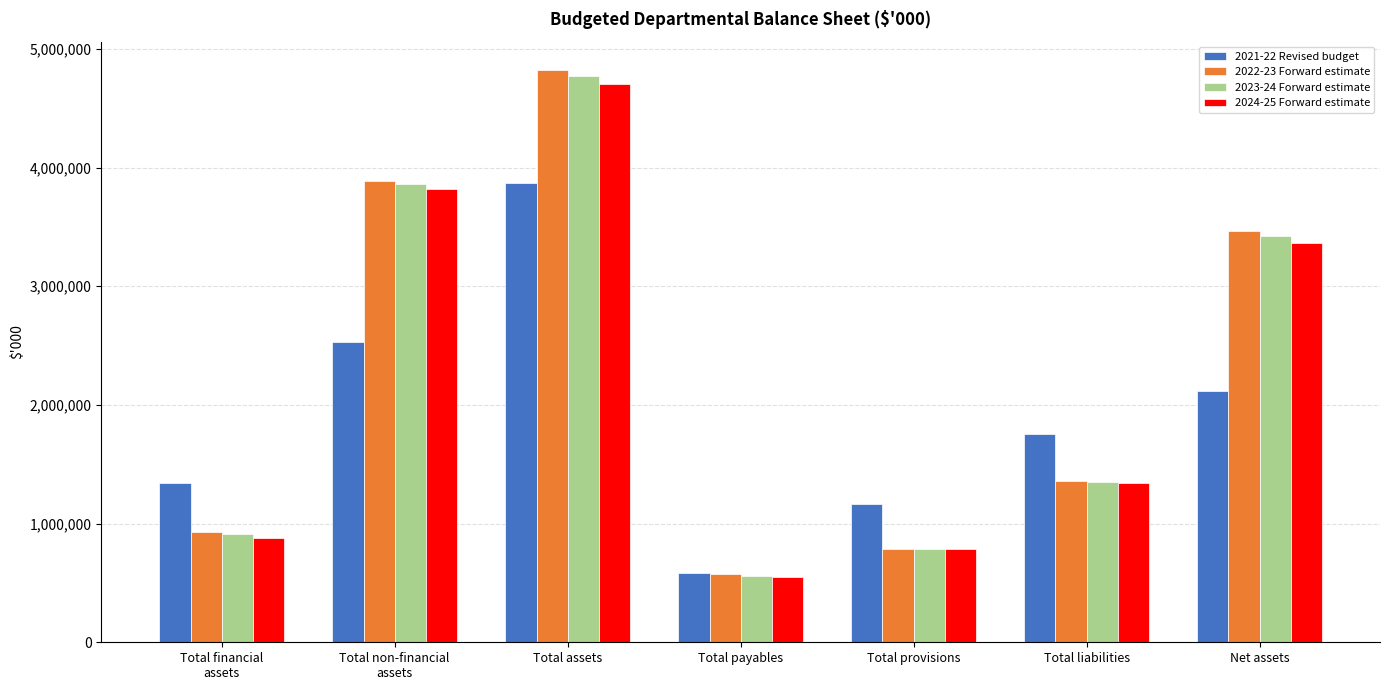

What is the lowest value of the 2023-24 Forward estimate series?

562143